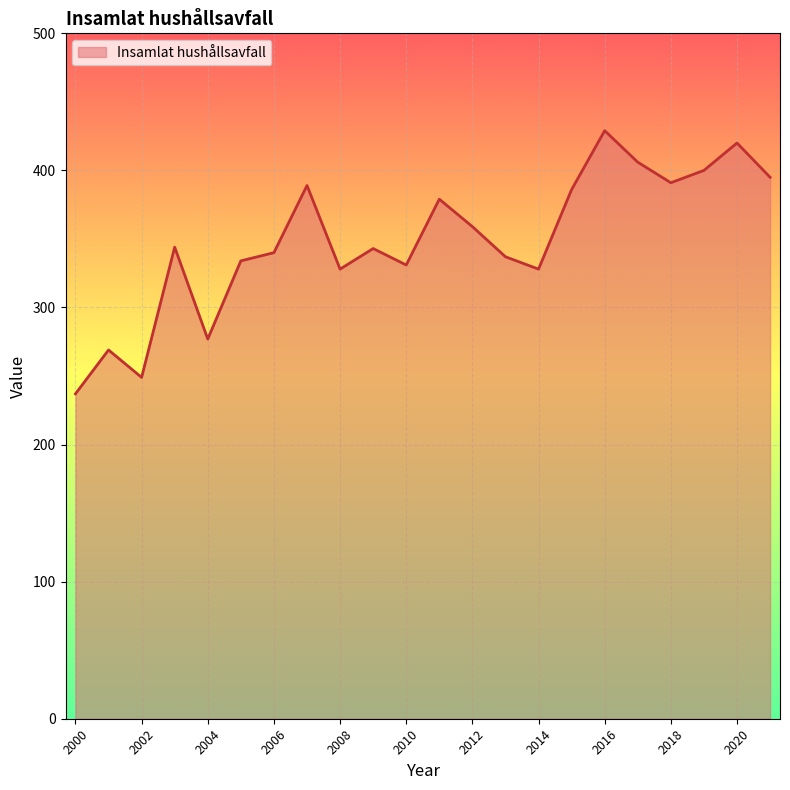

What is the difference between the maximum and minimum values?

192